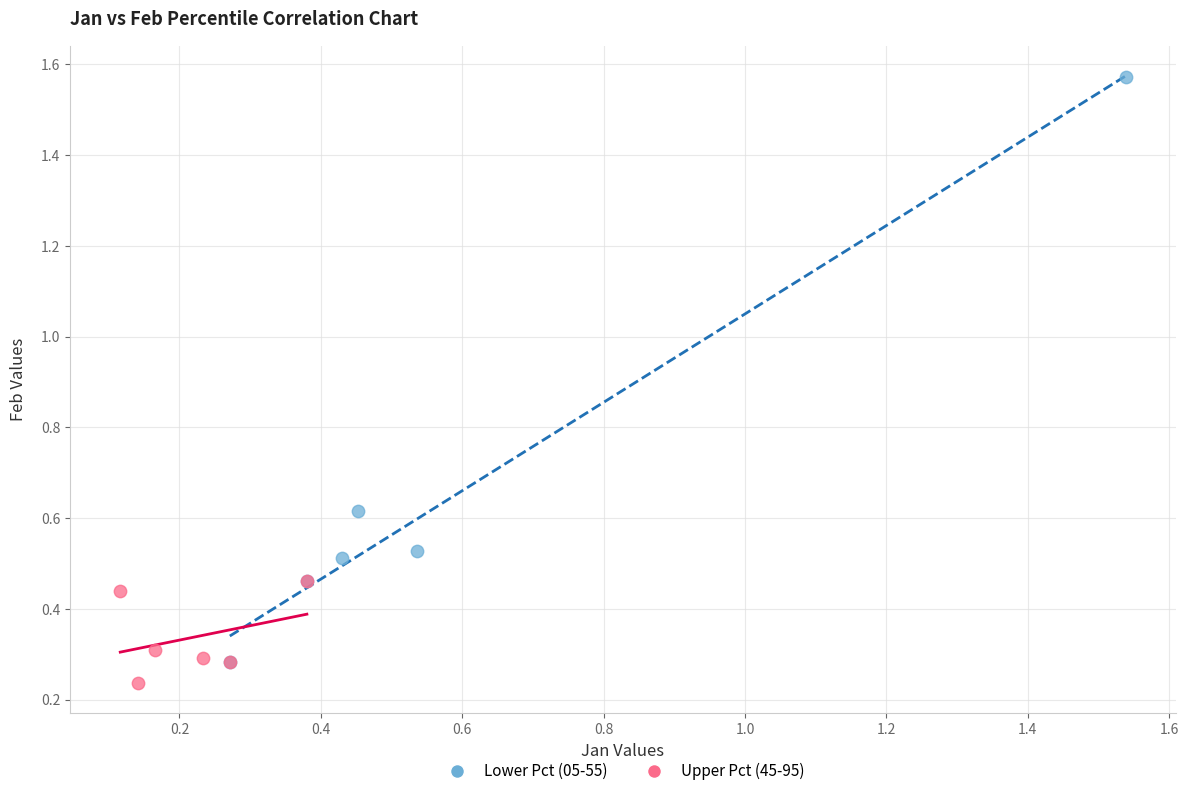

Which series has the largest Y range (max minus min)?

Lower Pct (05-55)